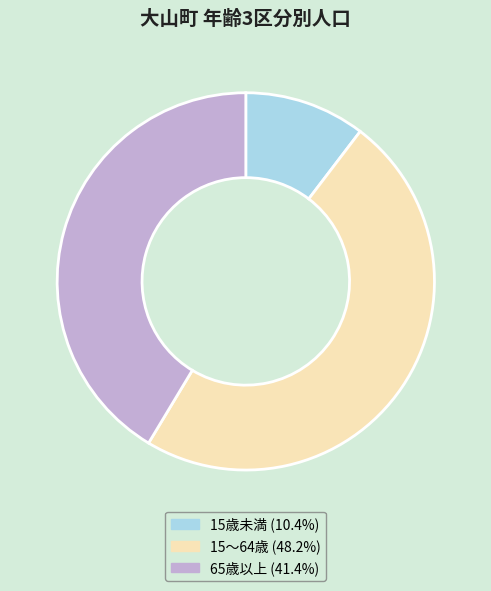

Count the number of slices in the pie.

3